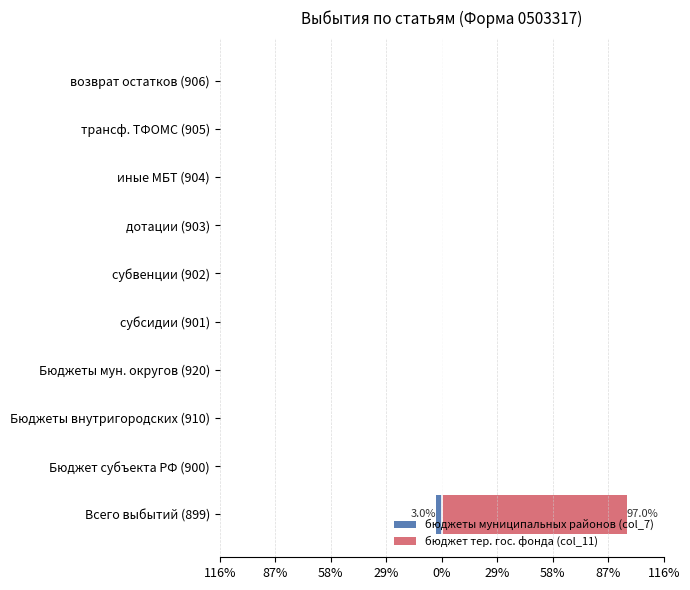

Is it true that бюджет тер. гос. фонда (col_11) equals -46.7 at Бюджеты внутригородских (910)?

False